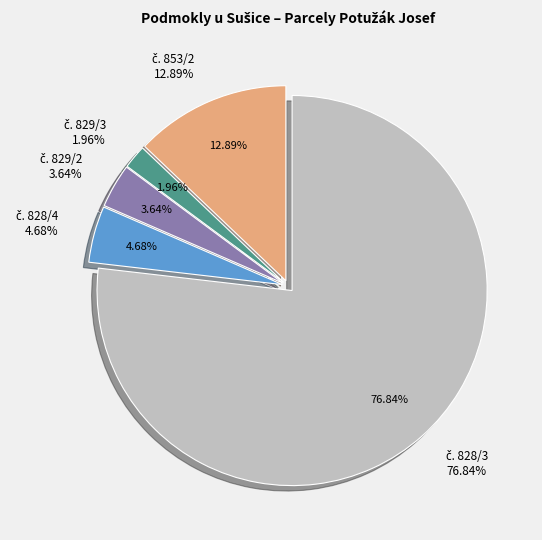

To the nearest percent, what is the combined percentage of 829/2 and 829/3?

6%